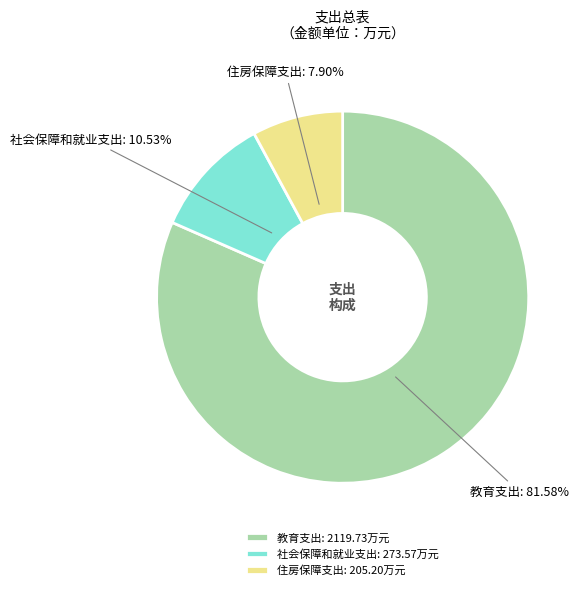

To the nearest percent, what percentage of the pie is 社会保障和就业支出?

11%